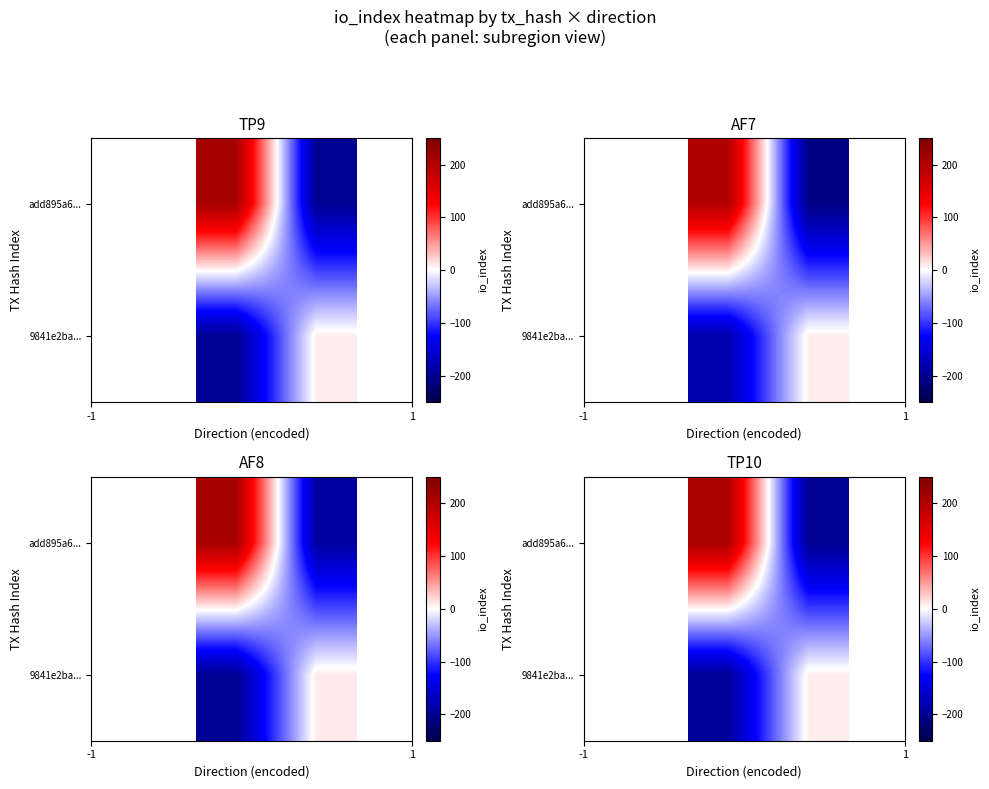

What is the minimum value for 9841e2ba...?

-195